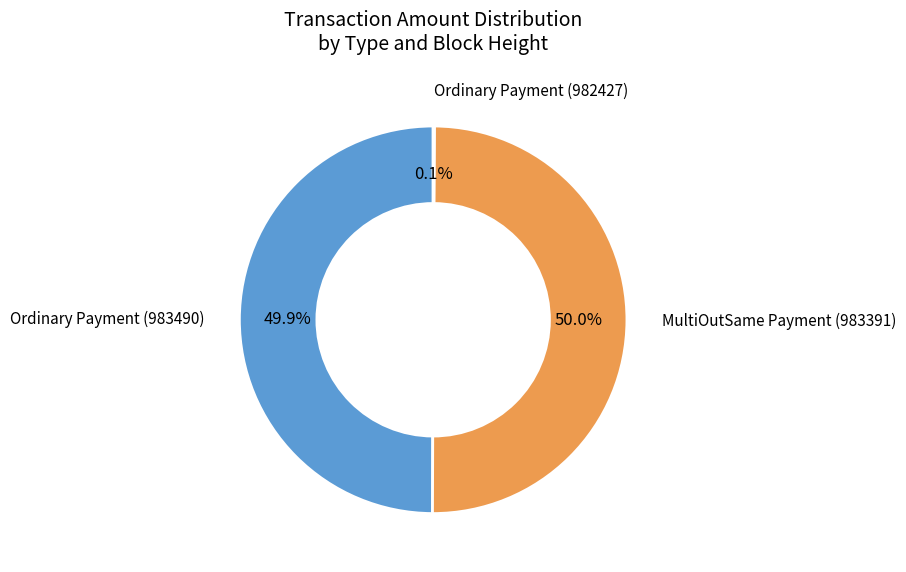

To the nearest percent, what portion does MultiOutSame Payment (983391) represent?

50%